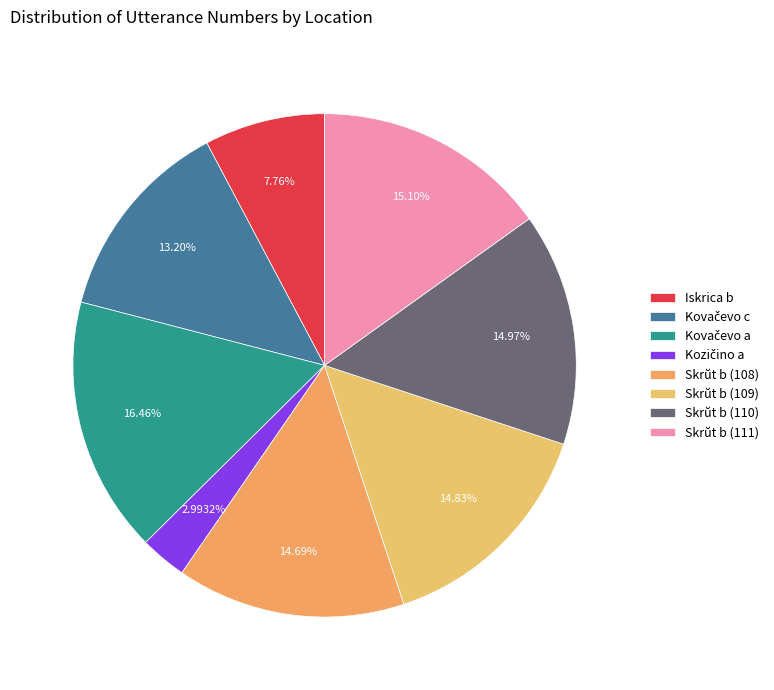

Which slice is the largest?

Kovačevo a